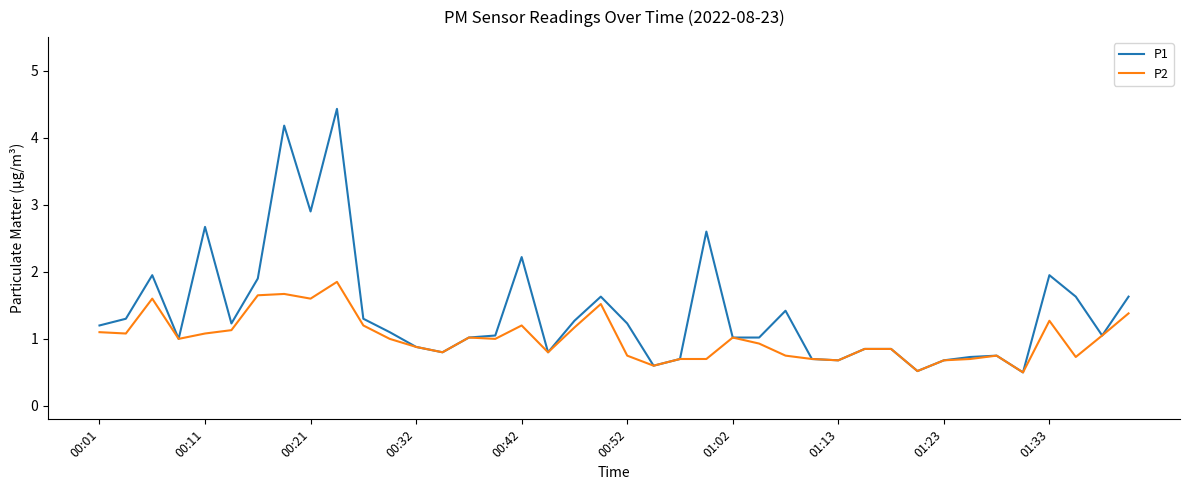

What is the maximum value for P1?

4.4